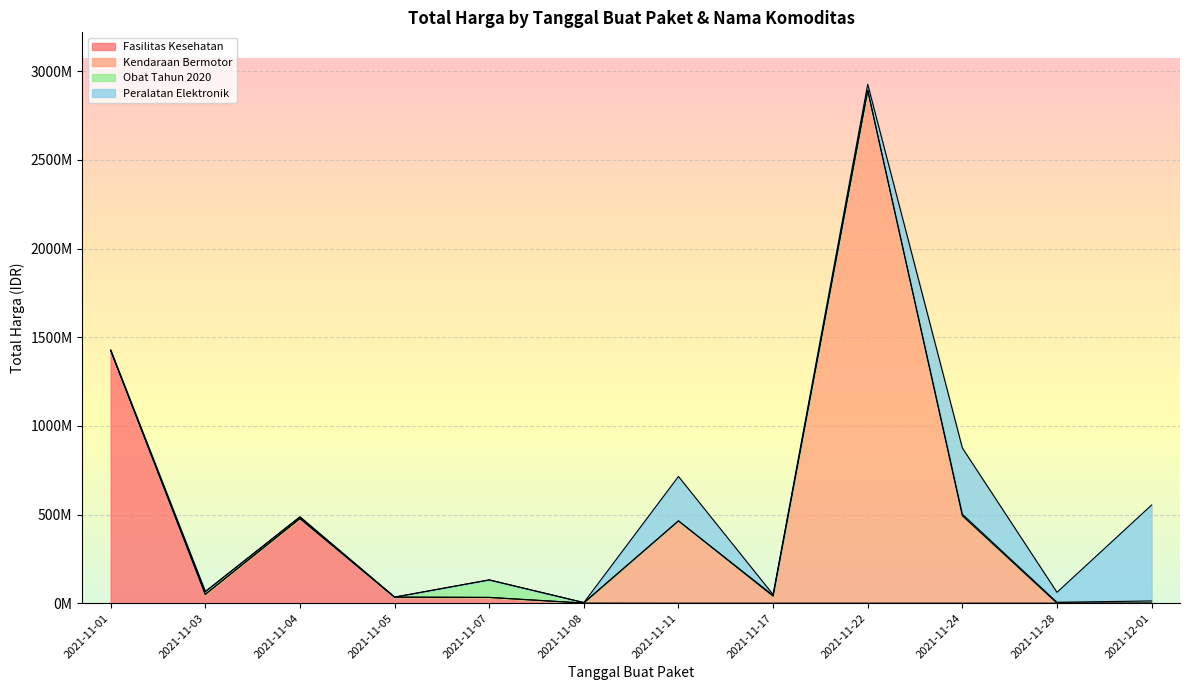

How many categories are shown in the chart?

12